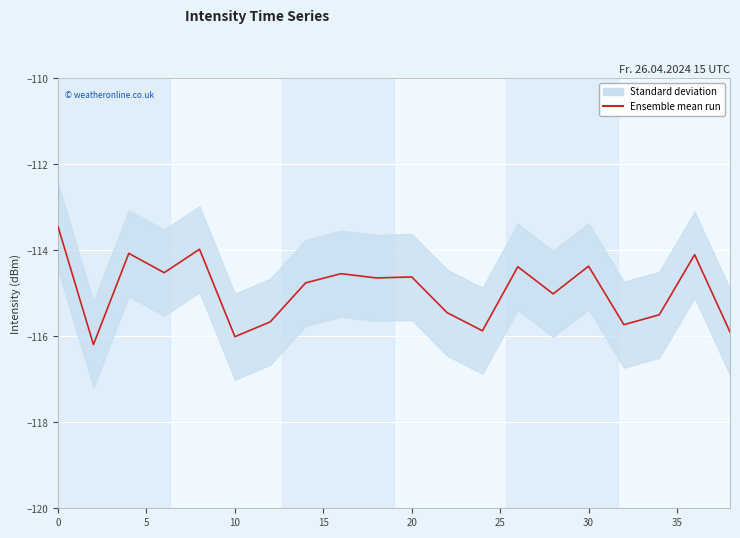

What is the maximum value shown in the chart?

-113.5